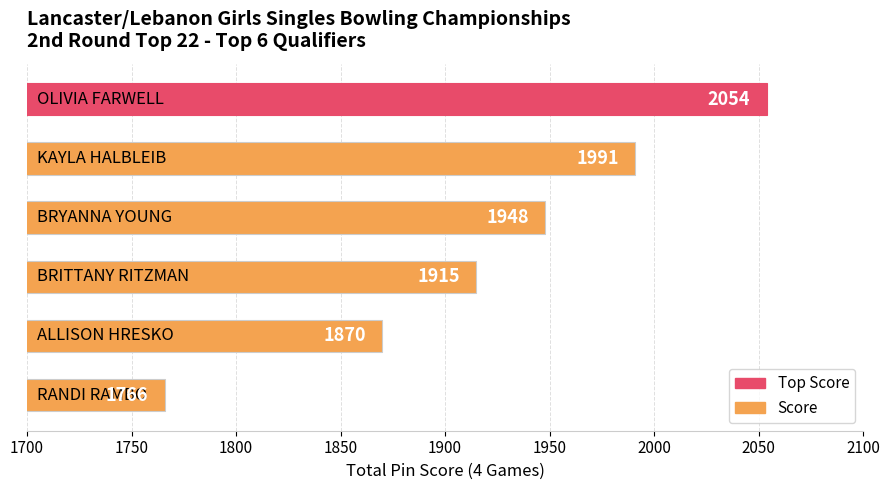

Are the bars grouped side by side (vs. stacked)?

No